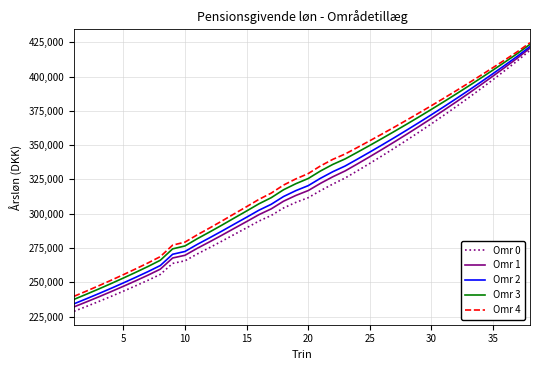

Which series has the largest range (max minus min)?

Omr 0